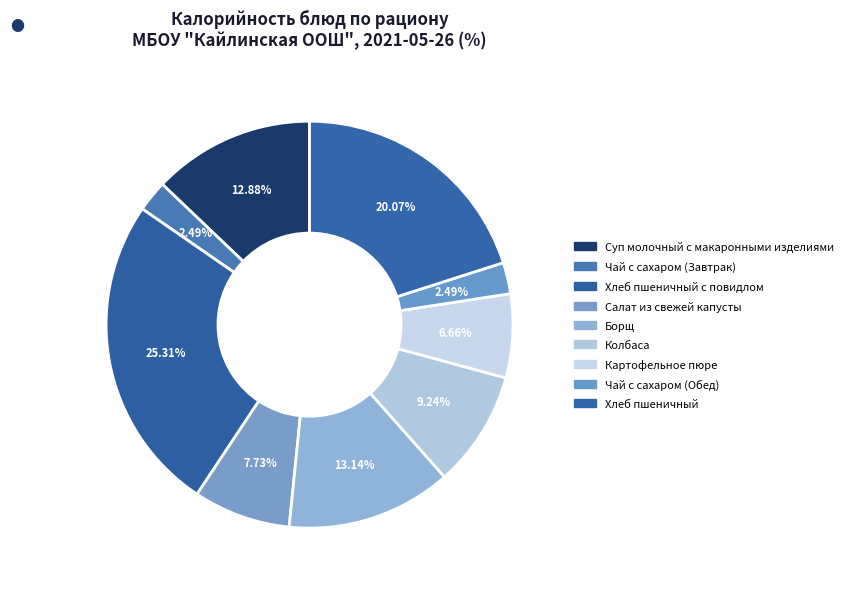

Approximately how many times larger is the value at Картофельное пюре compared to Салат из свежей капусты?

0.9